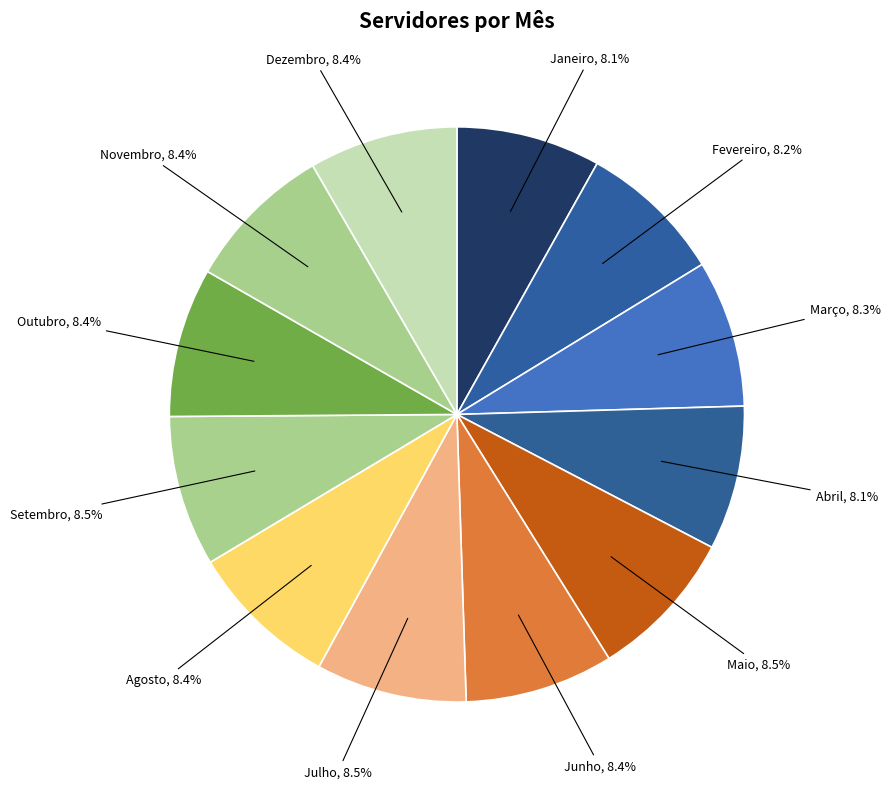

Is there a majority slice in this chart?

No